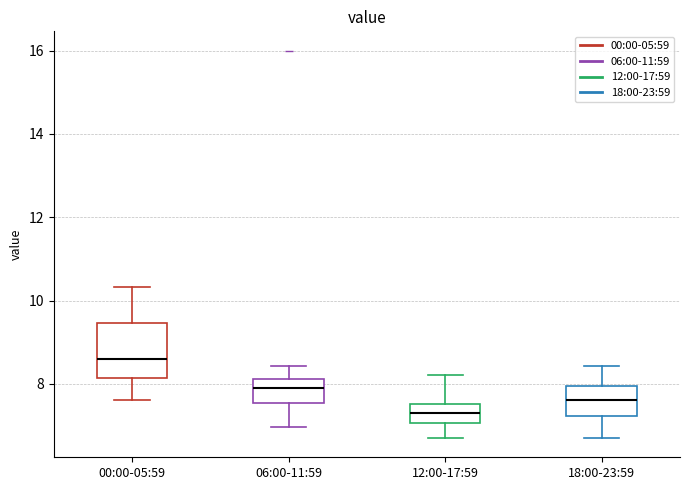

Reading left to right, transcribe this box plot: for each box, give where its median line is, the range the box spans, and where its two whiskers end, as read against the y-axis. The values are not printed on the chart, so give them approximately, as read against the axis.

00:00-05:59: median 8.6, box 8.2 to 9.4, whiskers 7.6 to 10.4
06:00-11:59: median 8.0, box 7.6 to 8.2, whiskers 7.0 to 8.4
12:00-17:59: median 7.4, box 7.0 to 7.6, whiskers 6.8 to 8.2
18:00-23:59: median 7.6, box 7.2 to 8.0, whiskers 6.8 to 8.4